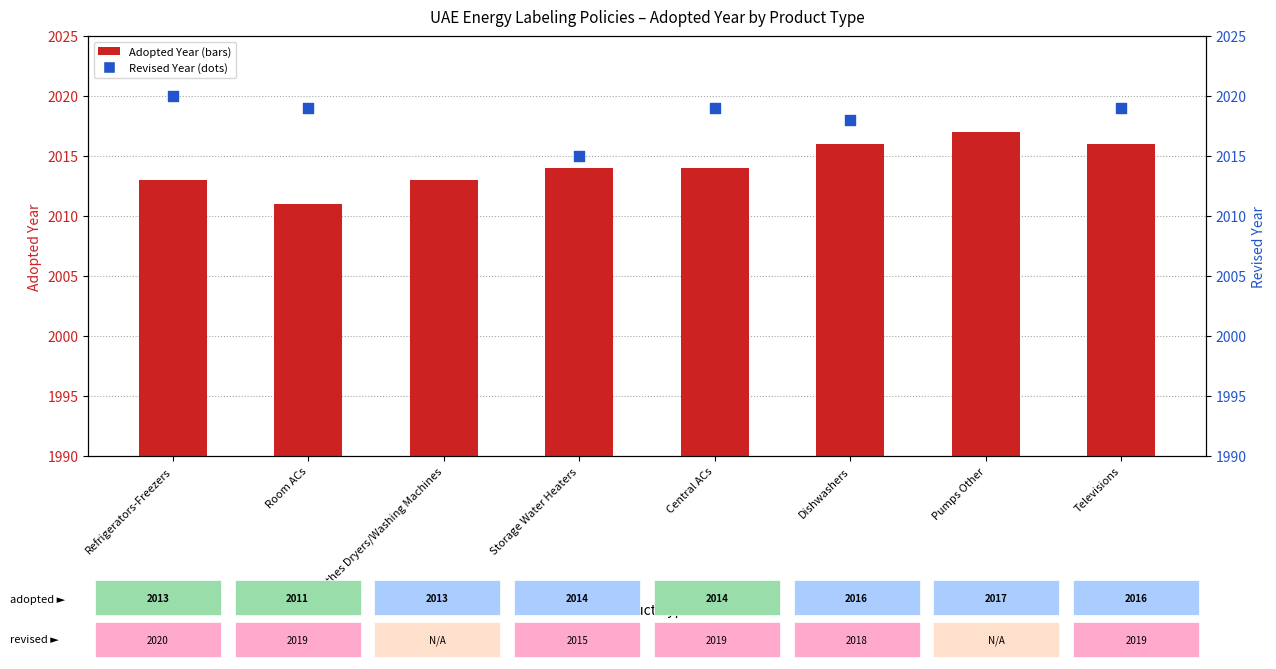

Which has a higher value, Dishwashers or Clothes Dryers/Washing Machines?

Dishwashers